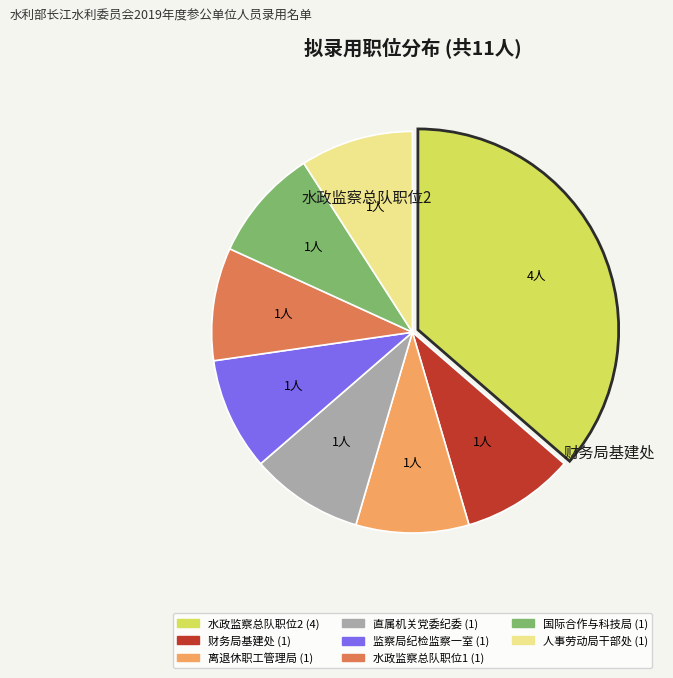

Is there any slice that represents more than half of the pie?

No